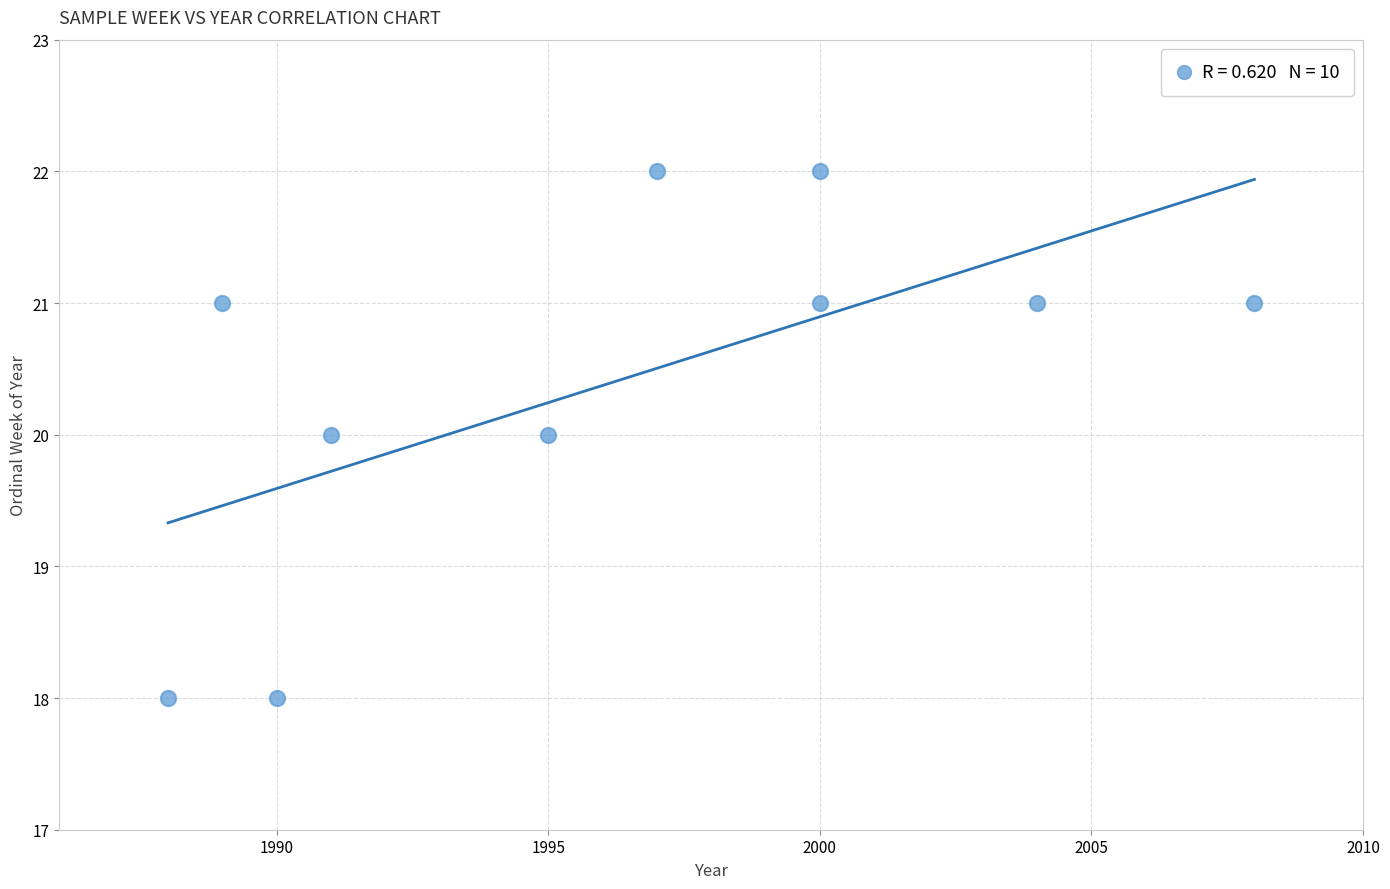

What is the average Y value?

20